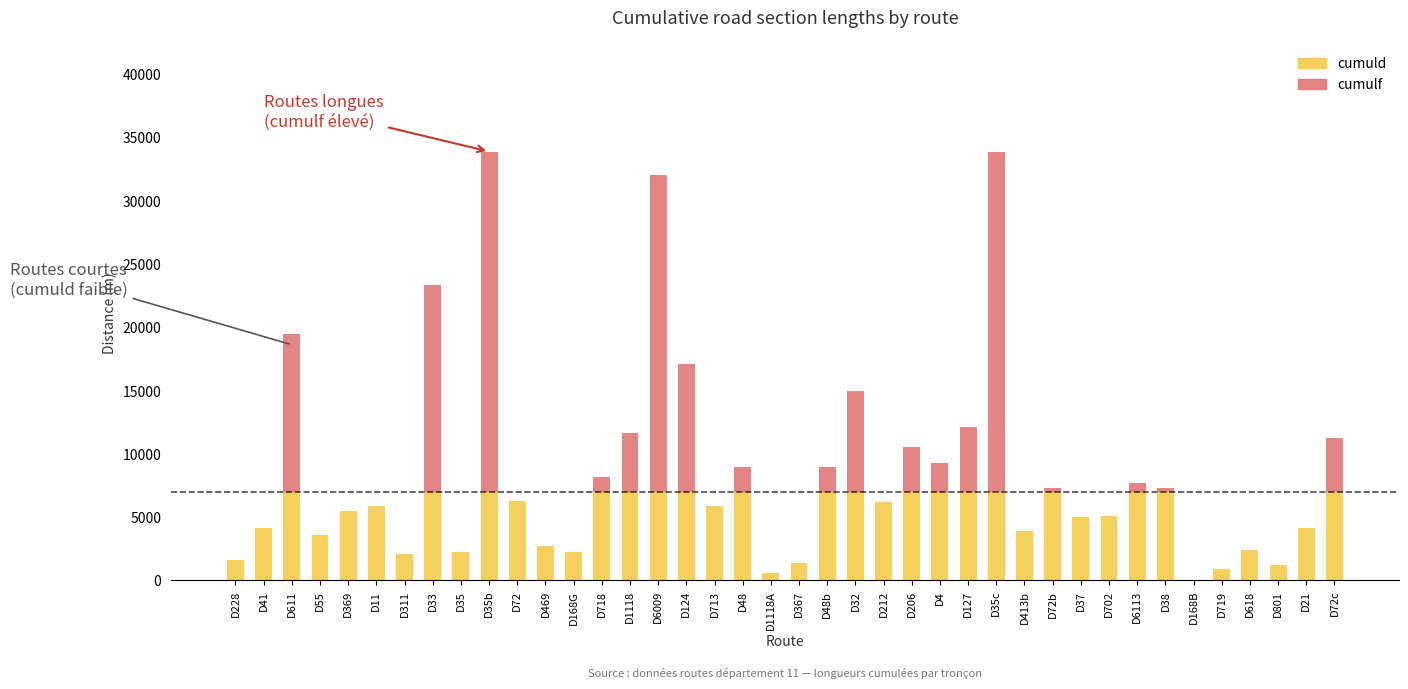

Between D11 and D35, which series saw the biggest shift?

cumuld